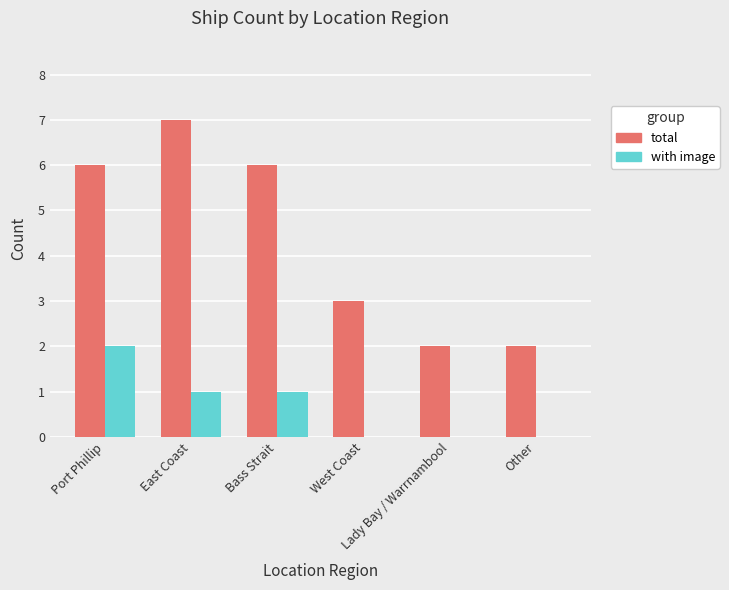

What are all the series names shown in the legend?

total, with image